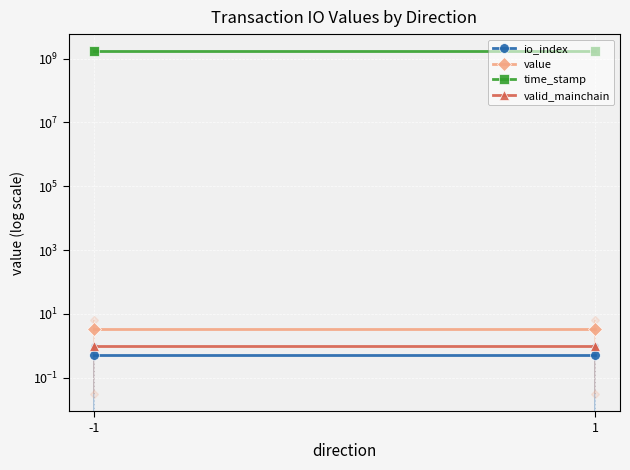

What is the difference between the time_stamp values at -1 and 1?

174.0